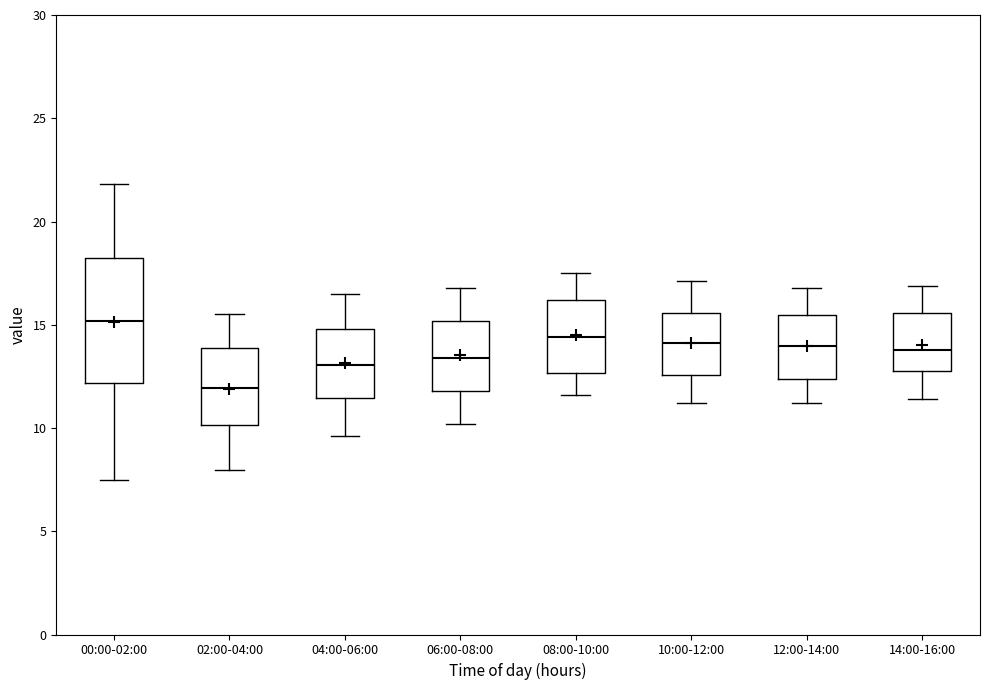

Which box is the tallest, from its lower edge to its upper edge?

00:00-02:00